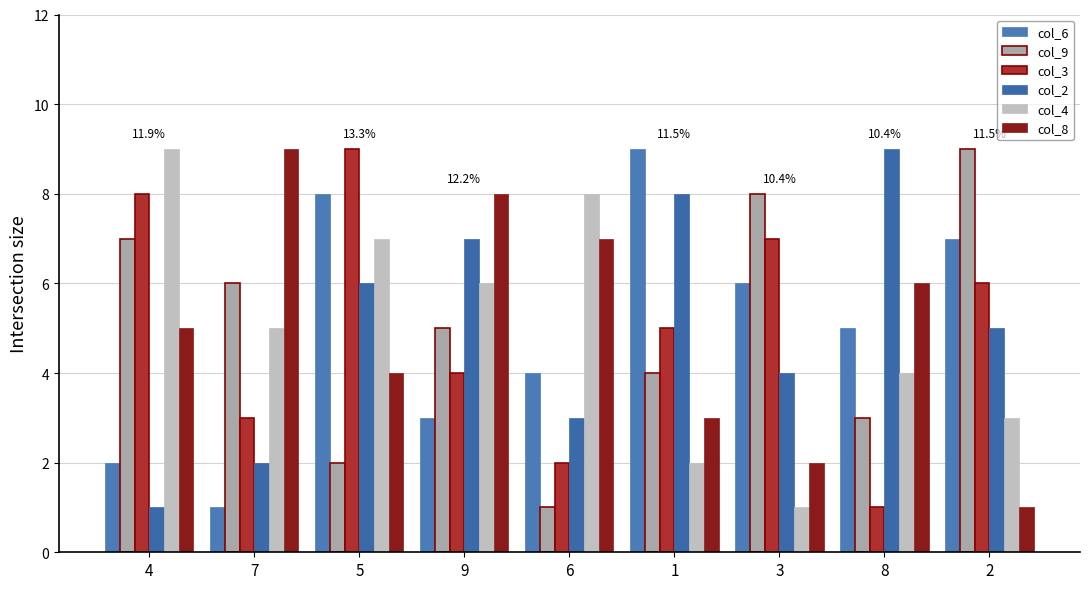

What is the lowest value of the col_6 series?

1